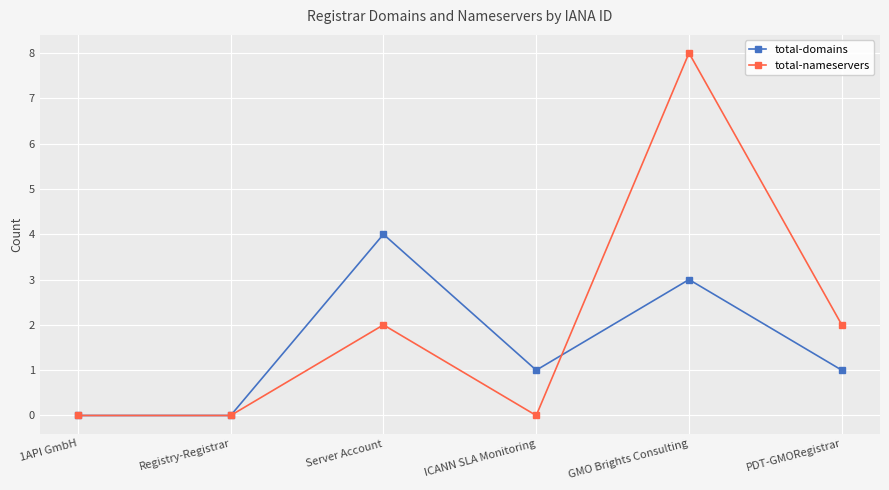

How many categories are shown in the chart?

6